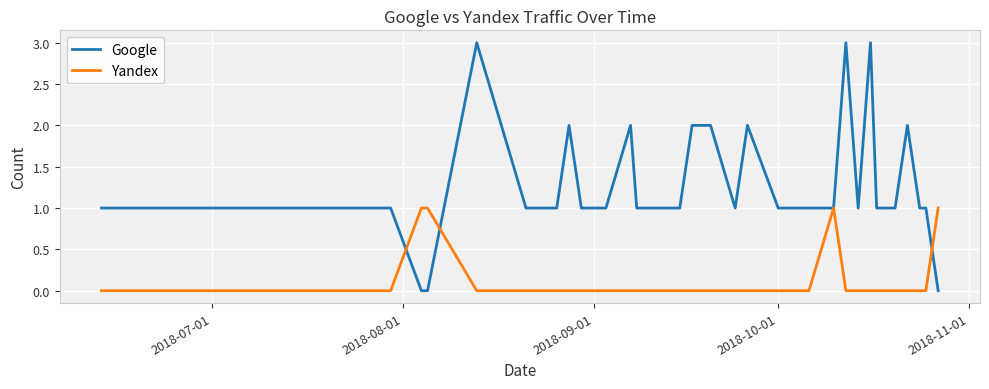

What is the difference between the maximum and second lowest values in the Yandex series?

1